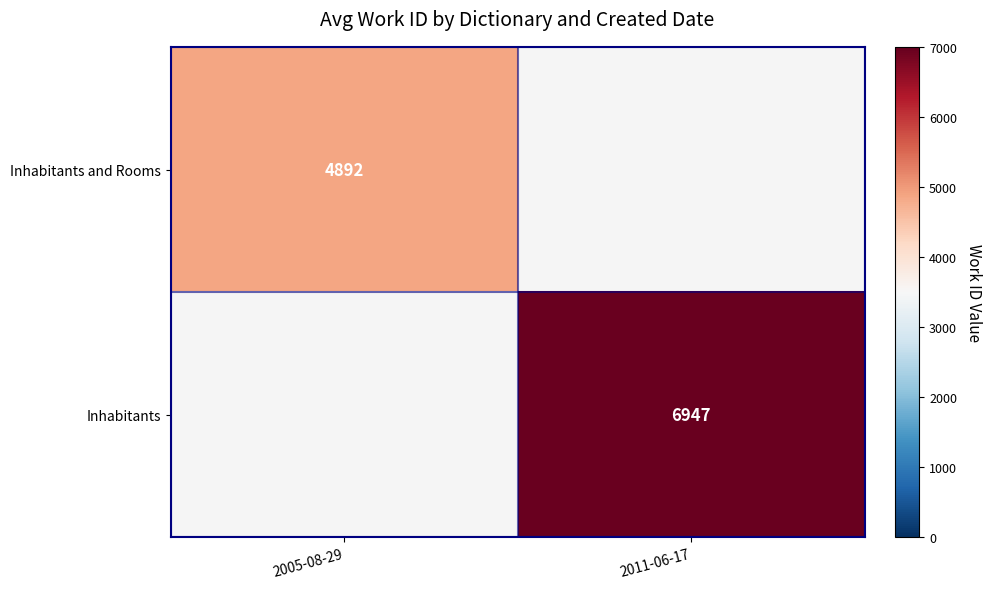

True or false: Inhabitants and Rooms has a value of 4892 at 2005-08-29.

True